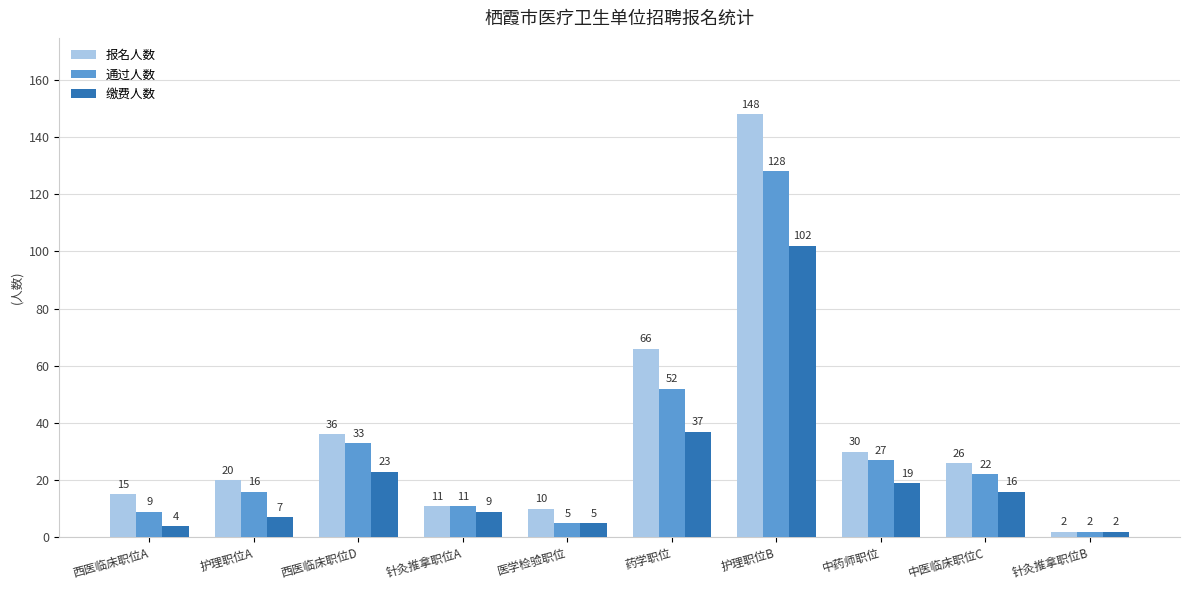

What is the label of the 6th bar from the right?

医学检验职位